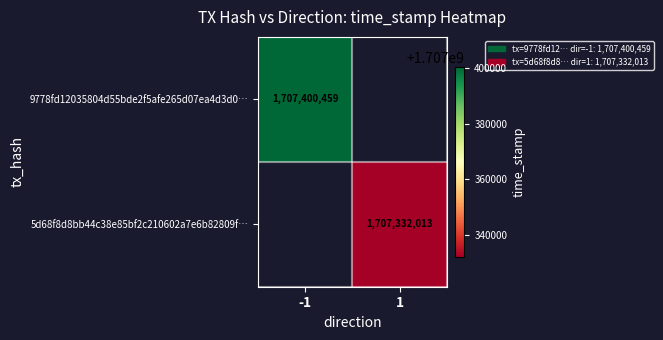

The 9778fd12035804d55bde2f5afe265d07ea4d3d0… series shows 809957495 at -1. True or false?

False